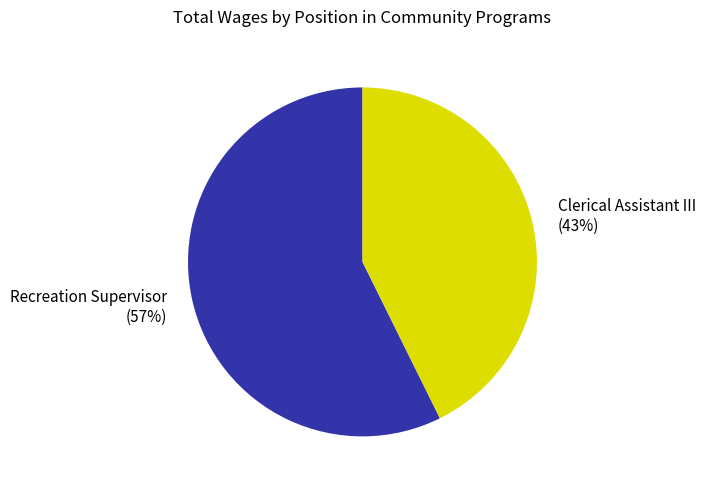

Do Clerical Assistant III and Recreation Supervisor together represent more than half of the pie?

Yes